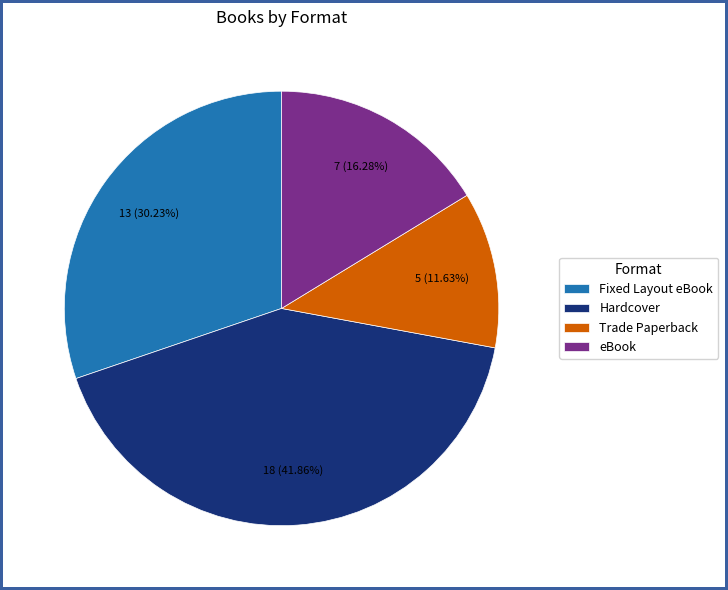

Which slice is the smallest?

Trade Paperback